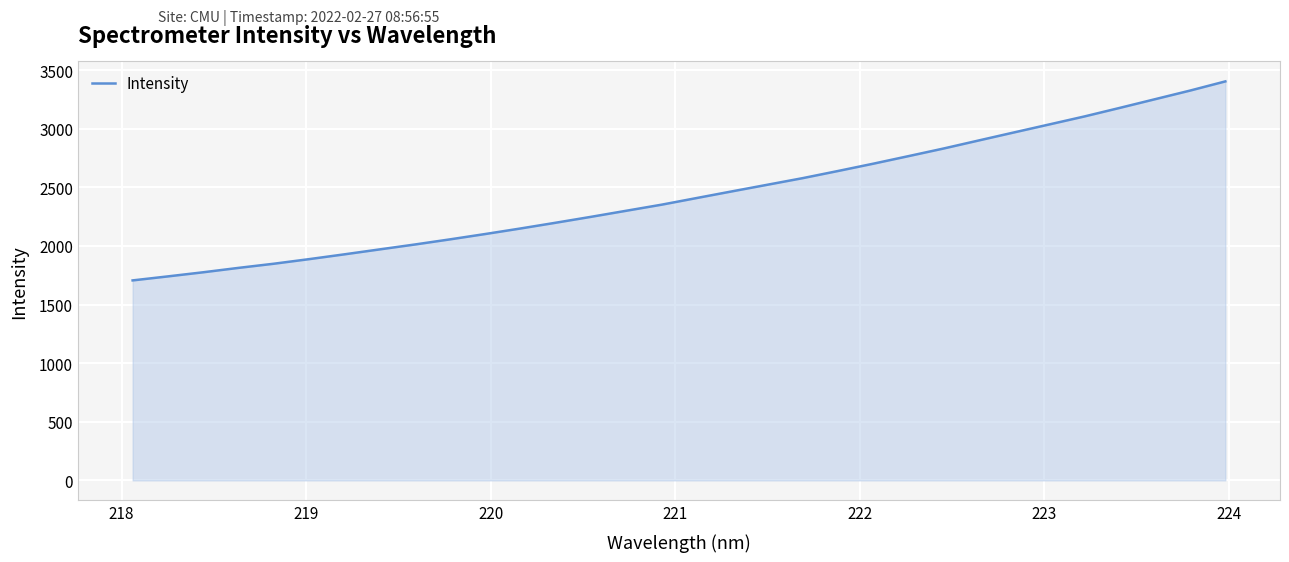

What is the greatest value displayed?

3403.6